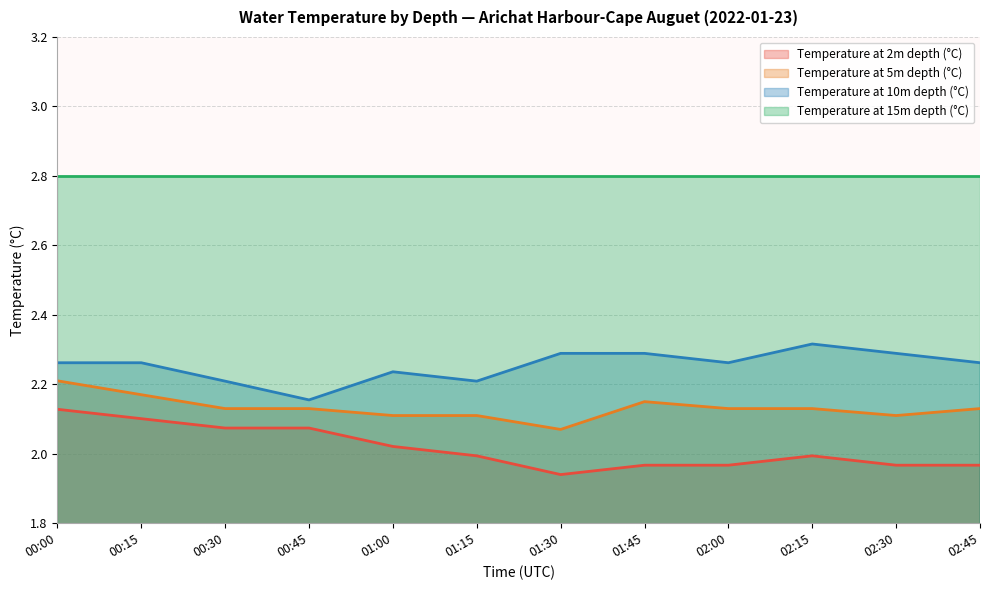

What is the lowest value of the Temperature at 5m depth (°C) series?

2.1